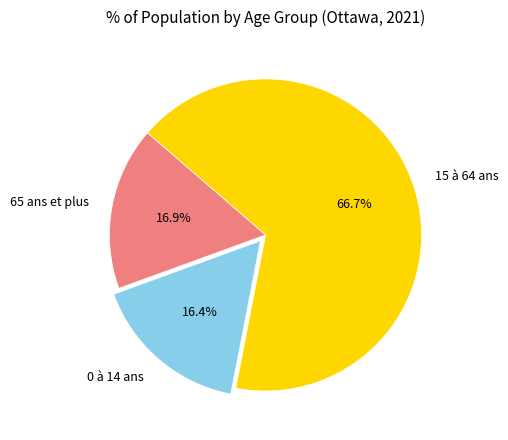

Does 0 à 14 ans account for over 50% of the chart?

No